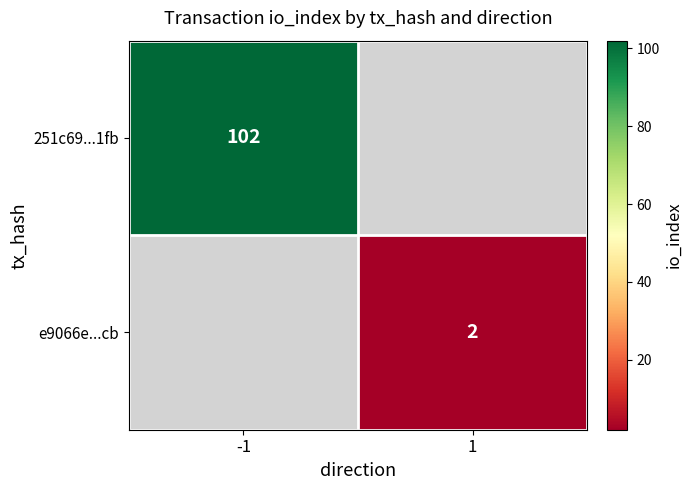

What is the greatest value displayed?

102.0